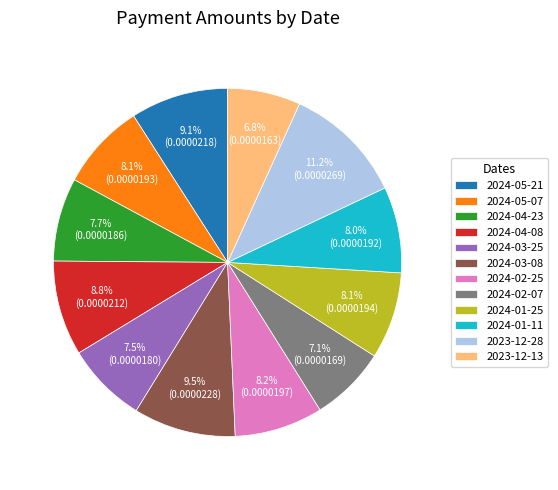

What is the largest slice in the pie chart?

2023-12-28